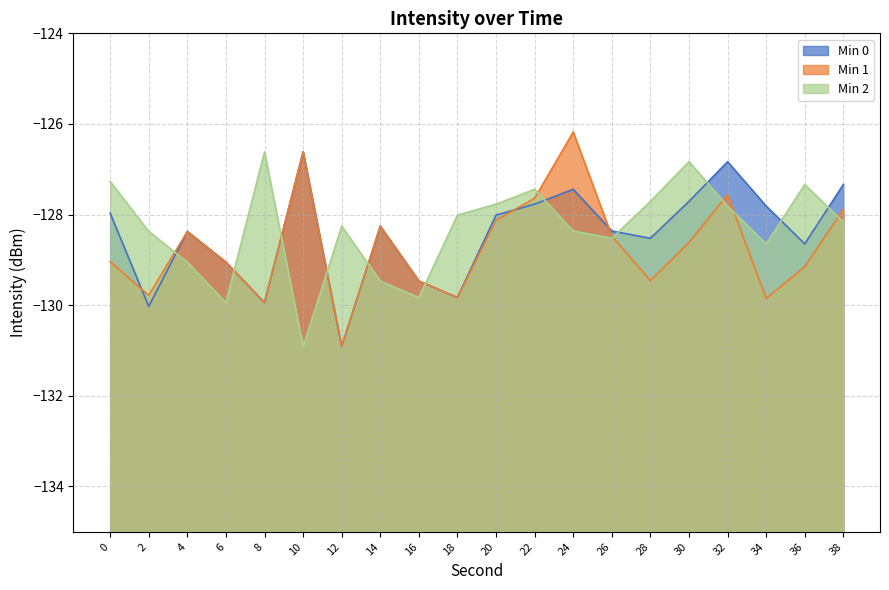

True or false: Min 2 and Min 1 intersect in this chart.

True